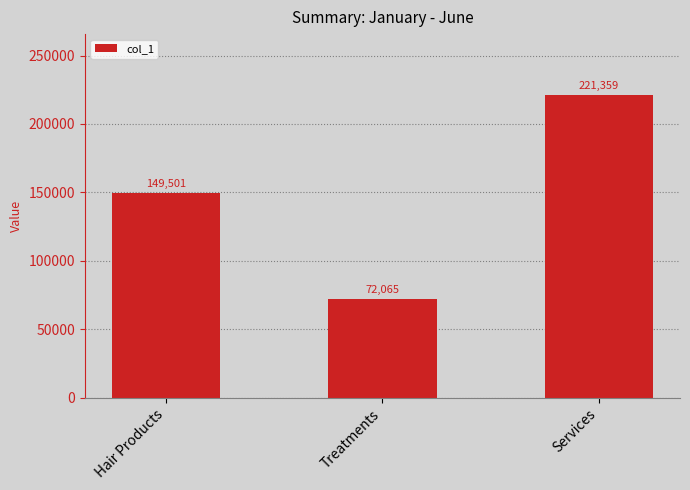

Count the values in the range 72065 to 221359.

3